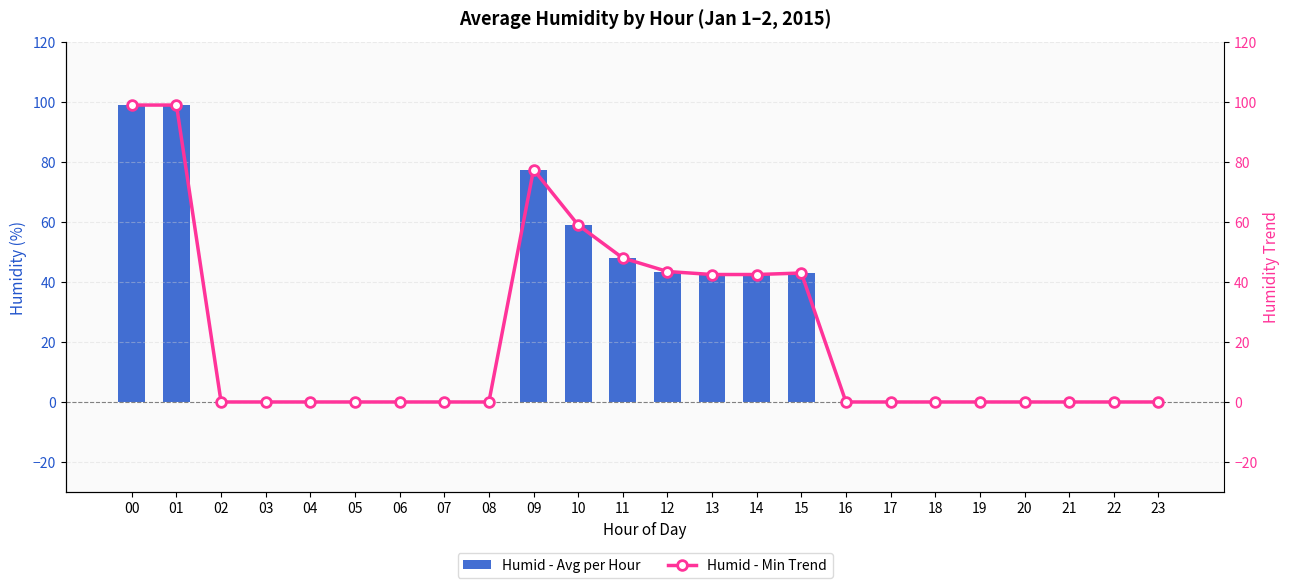

True or false: Humid - Avg per Hour has a value of 55.1 at 20.

False